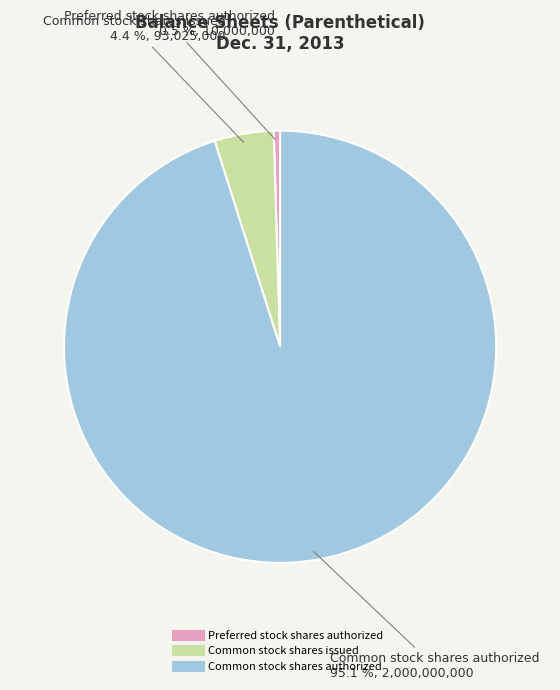

What percentage is NOT represented by Preferred stock shares authorized?

99.5%